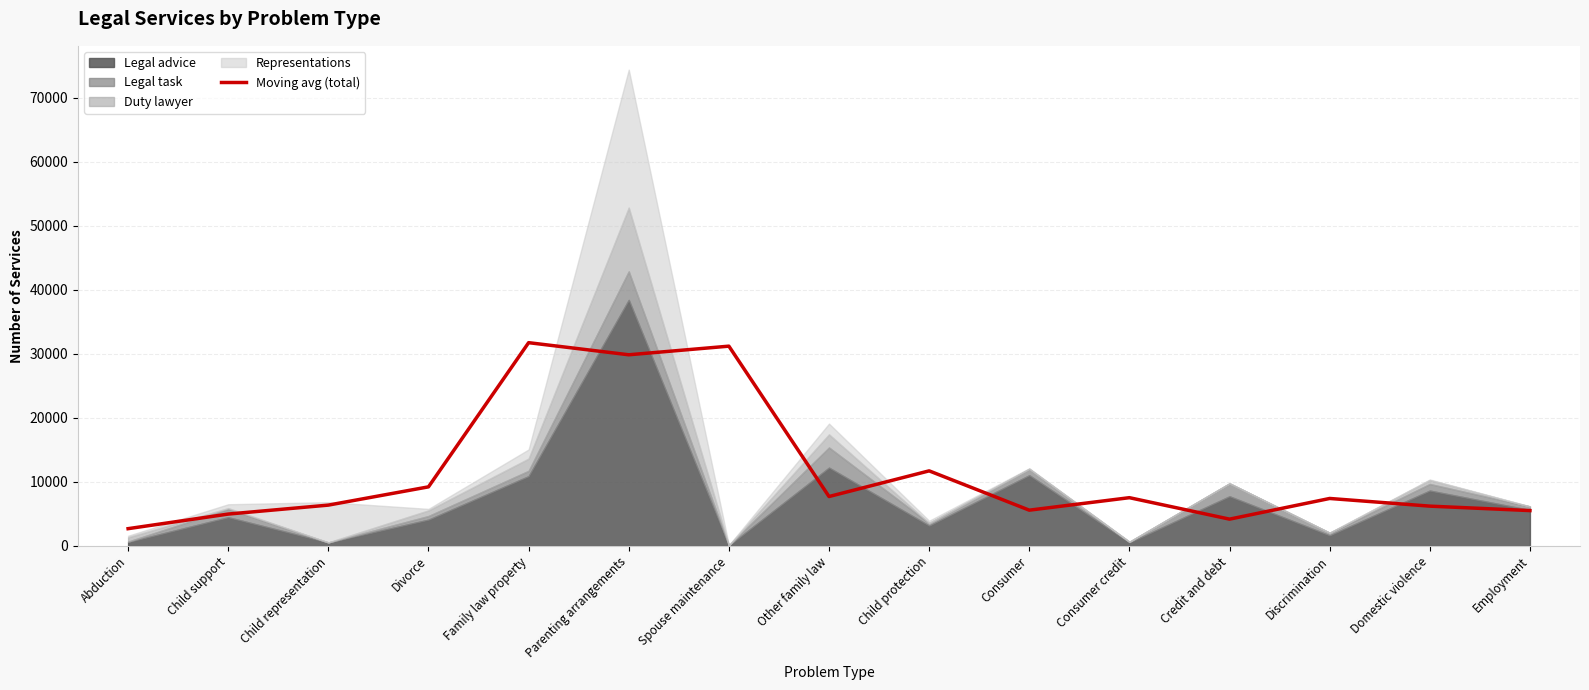

Reading left to right, transcribe all the data shown in this chart.

Abduction=2705.0	Child support=4985.7	Child representation=6384.3	Divorce=9236.7	Family law property=31756.0	Parenting arrangements=29865.0	Spouse maintenance=31211.7	Other family law=7725.0	Child protection=11734.0	Consumer=5594.0	Consumer credit=7545.0	Credit and debt=4191.7	Discrimination=7422.3	Domestic violence=6224.0	Employment=5528.3